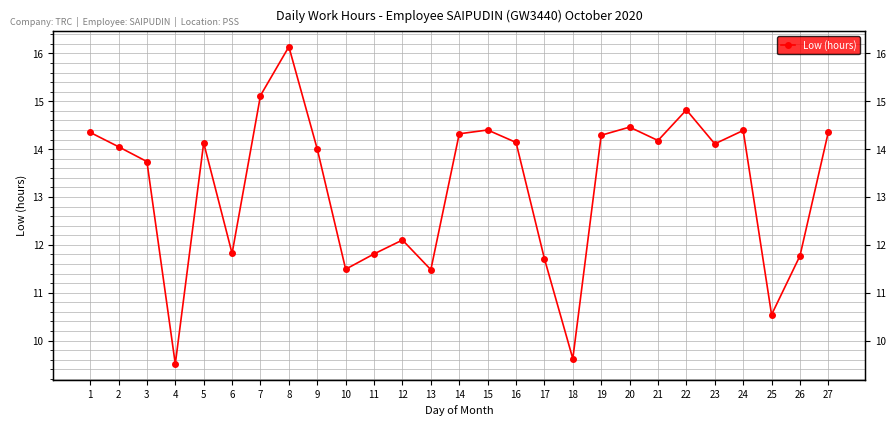

How many lines are shown in the chart?

1